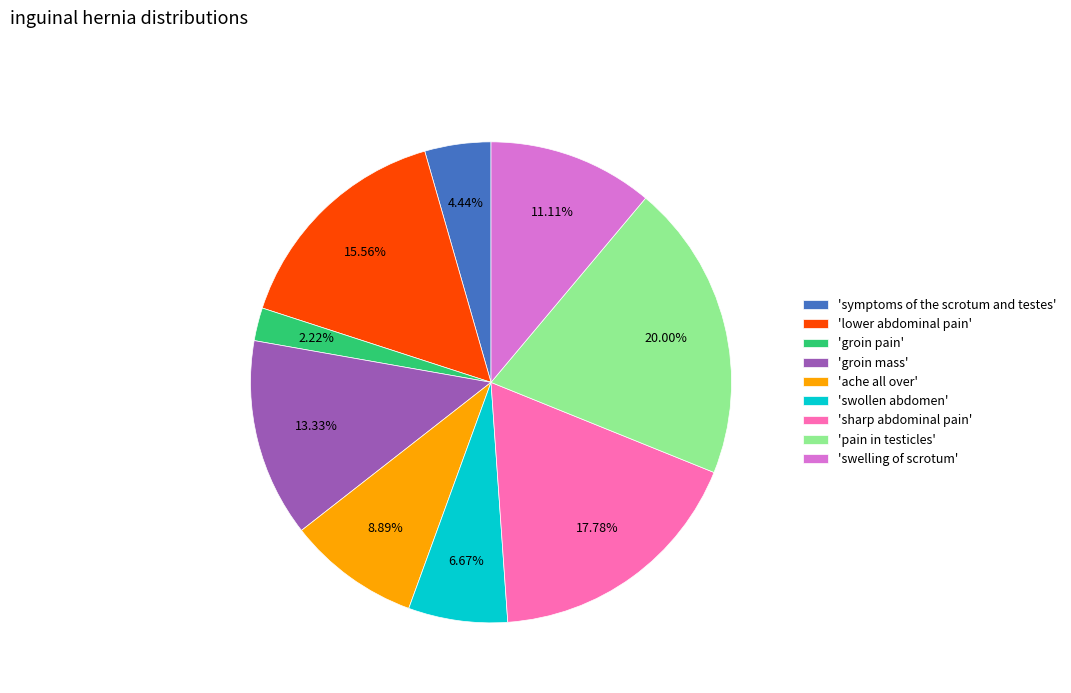

Rank the categories by value from lowest to highest.

'groin pain', 'symptoms of the scrotum and testes', 'swollen abdomen', 'ache all over', 'swelling of scrotum', 'groin mass', 'lower abdominal pain', 'sharp abdominal pain', 'pain in testicles'